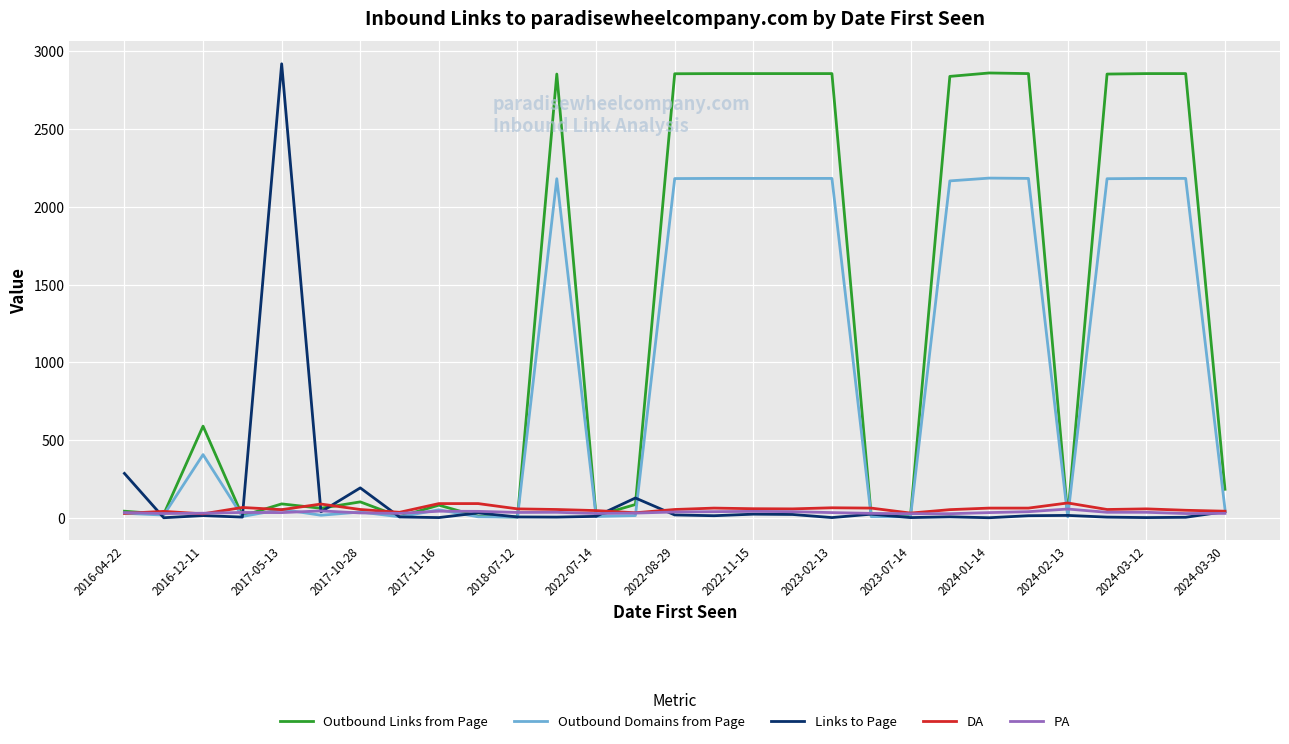

At how many categories does at least one series exceed 1005?

13